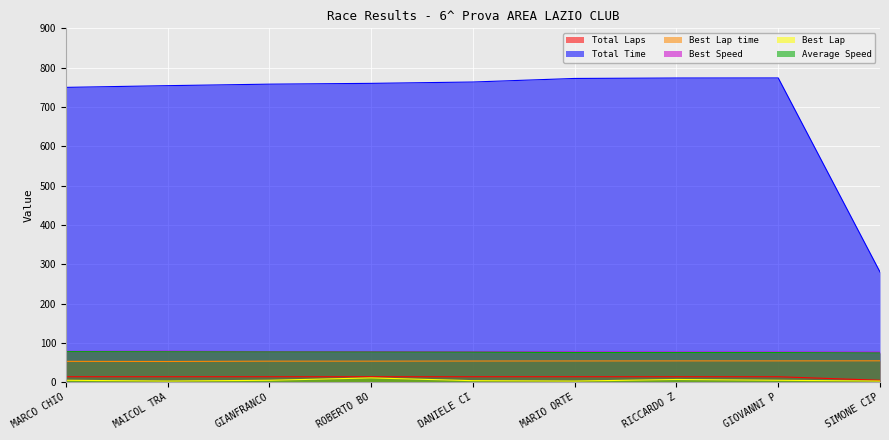

Which series has the largest range (max minus min)?

Total Time